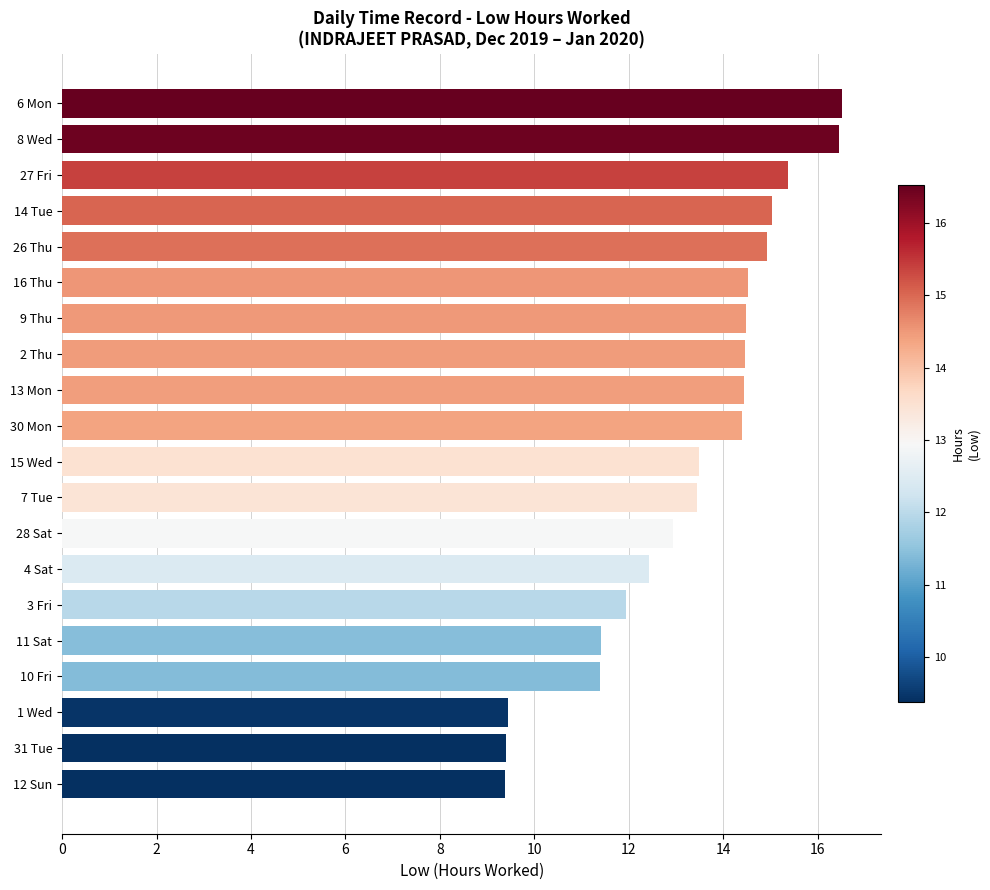

The chart shows a value of 14.9 at 26 Thu. True or false?

True